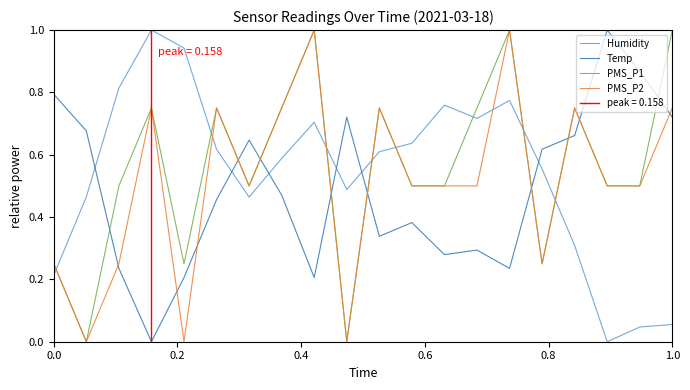

How many categories are shown in the chart?

20